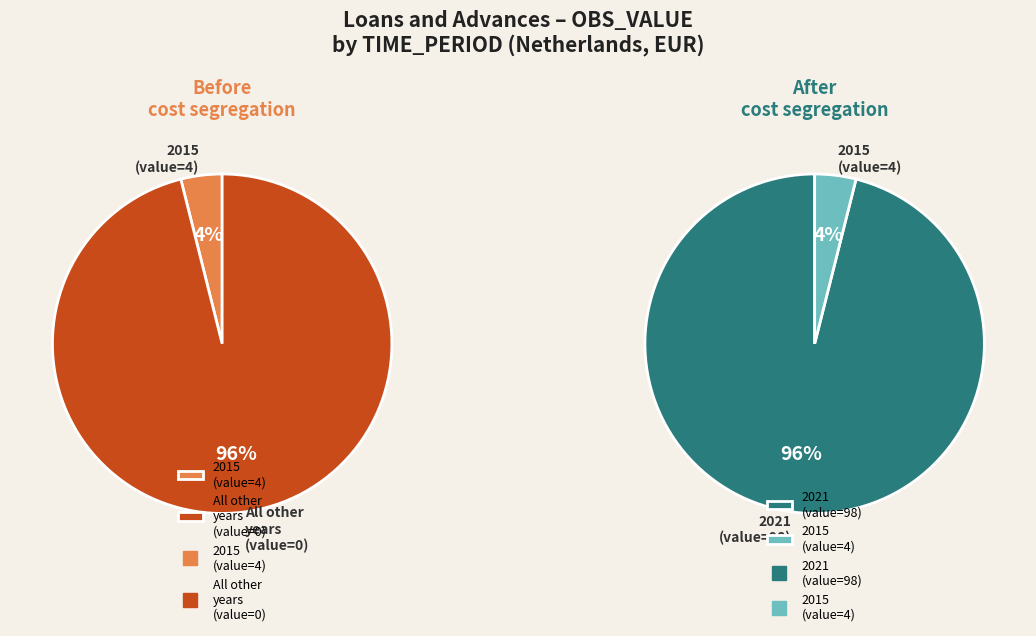

What percentage is the 2021 slice, to the nearest percent?

96%